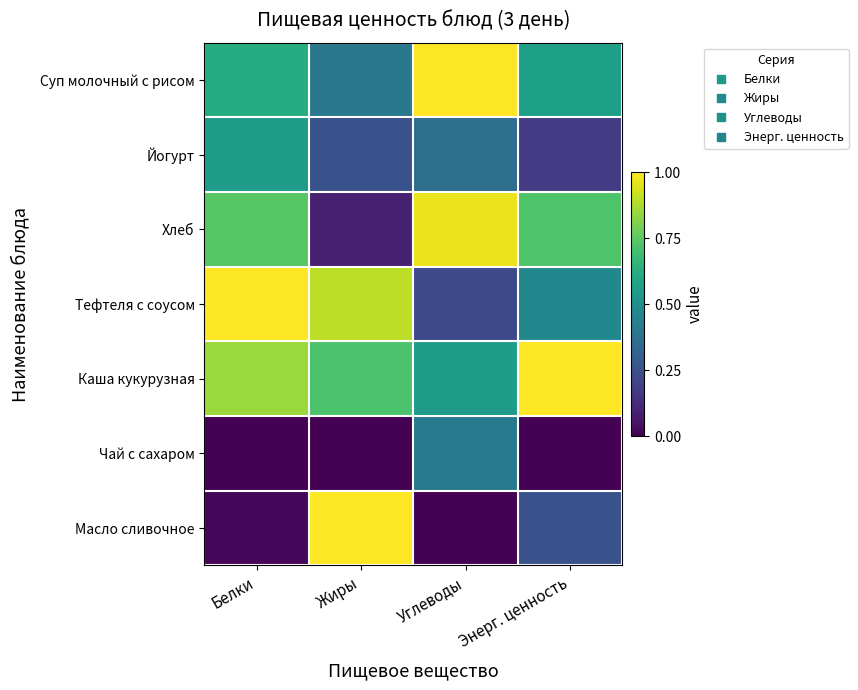

Which has a higher value, Энерг. ценность or Жиры?

Энерг. ценность